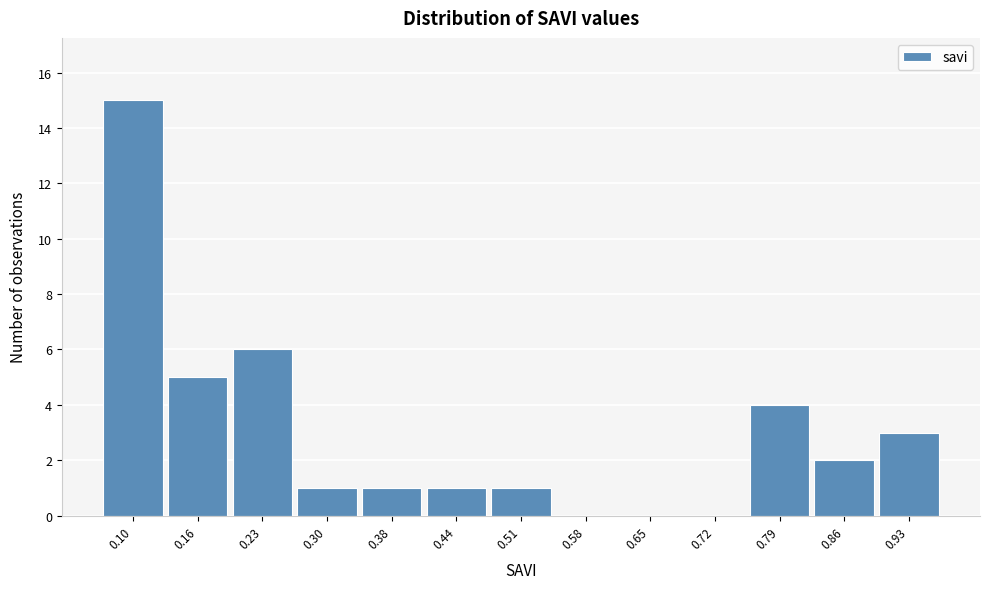

Reading right to left, extract all data points from this chart.

0.93=3	0.86=2	0.79=4	0.72=0	0.65=0	0.58=0	0.51=1	0.44=1	0.38=1	0.30=1	0.23=6	0.16=5	0.10=15